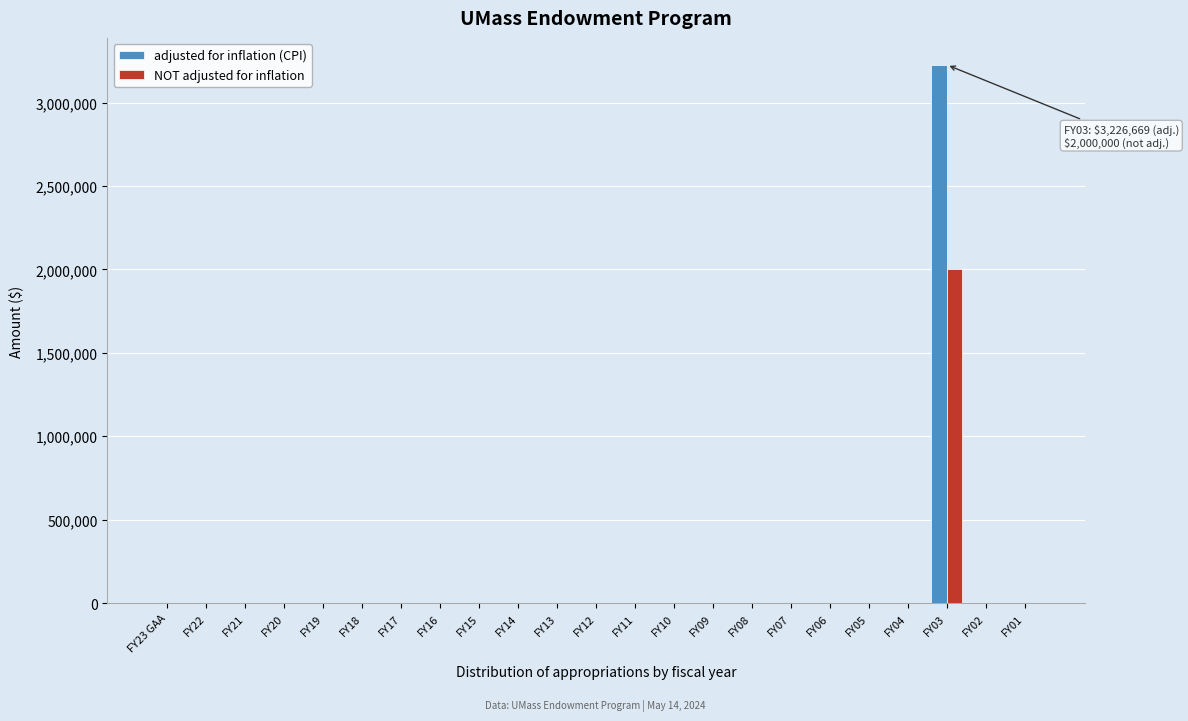

The value of adjusted for inflation (CPI) at FY17 is 2073104. True or false?

False